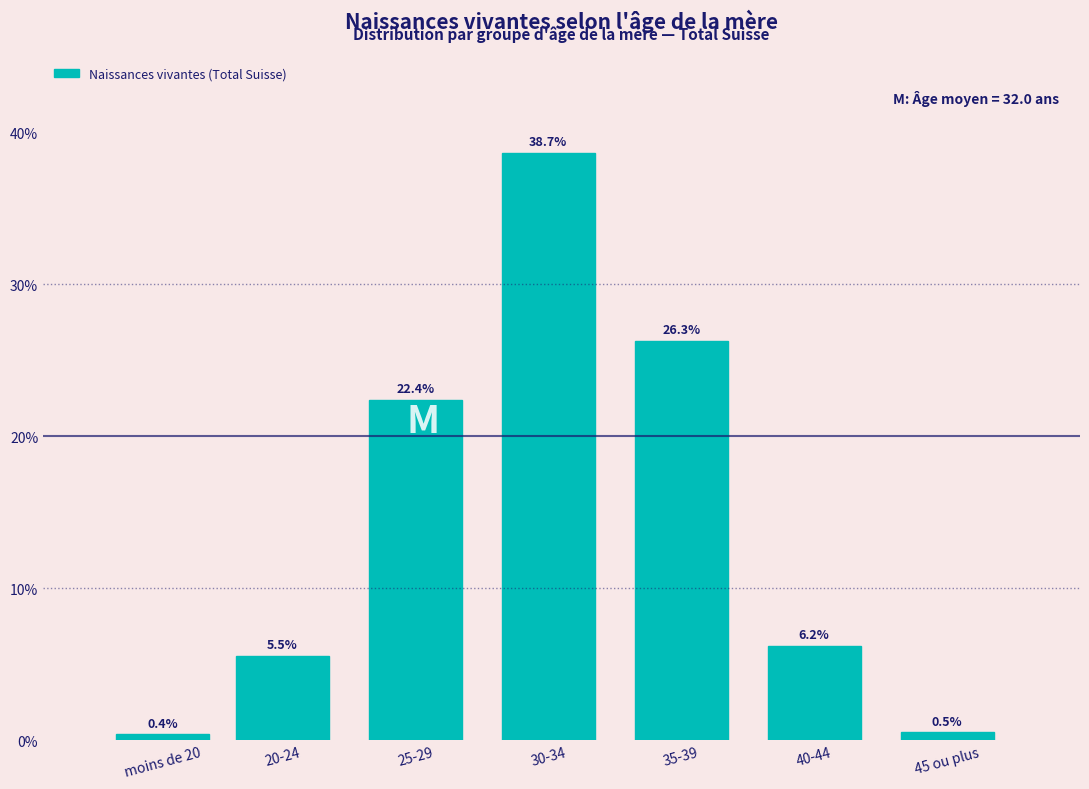

Reading right to left, what are all the values shown in this chart?

45 ou plus=0.5	40-44=6.2	35-39=26.3	30-34=38.7	25-29=22.4	20-24=5.5	moins de 20=0.4